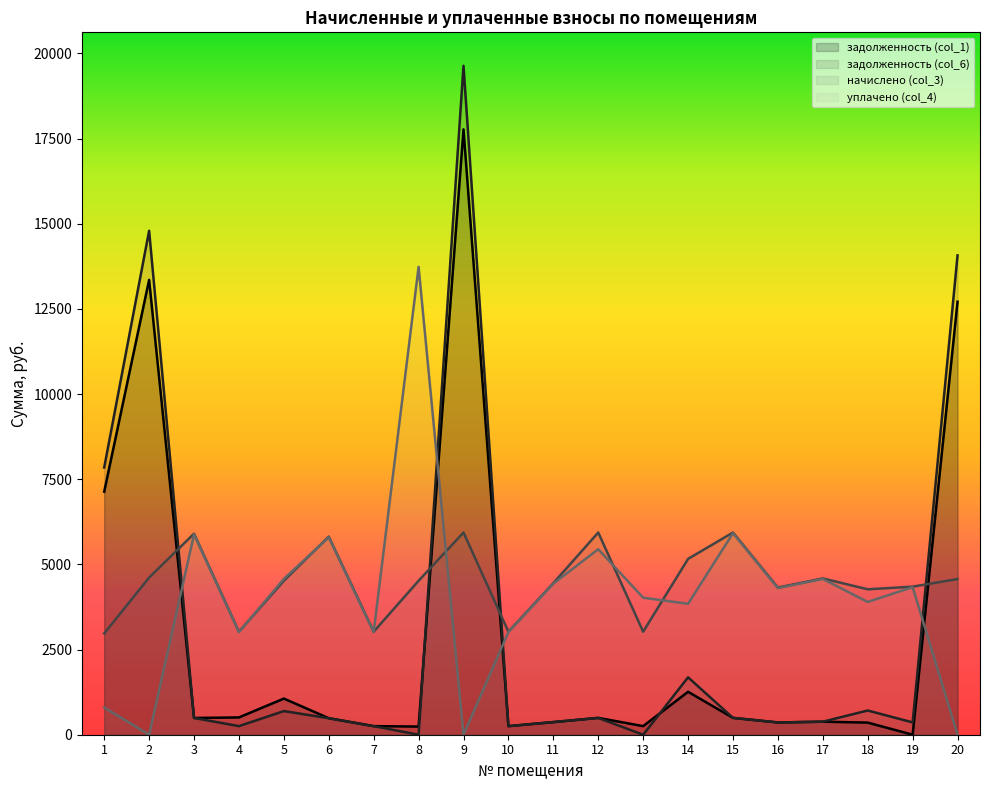

What is the total value across all series at 16?

9345.0